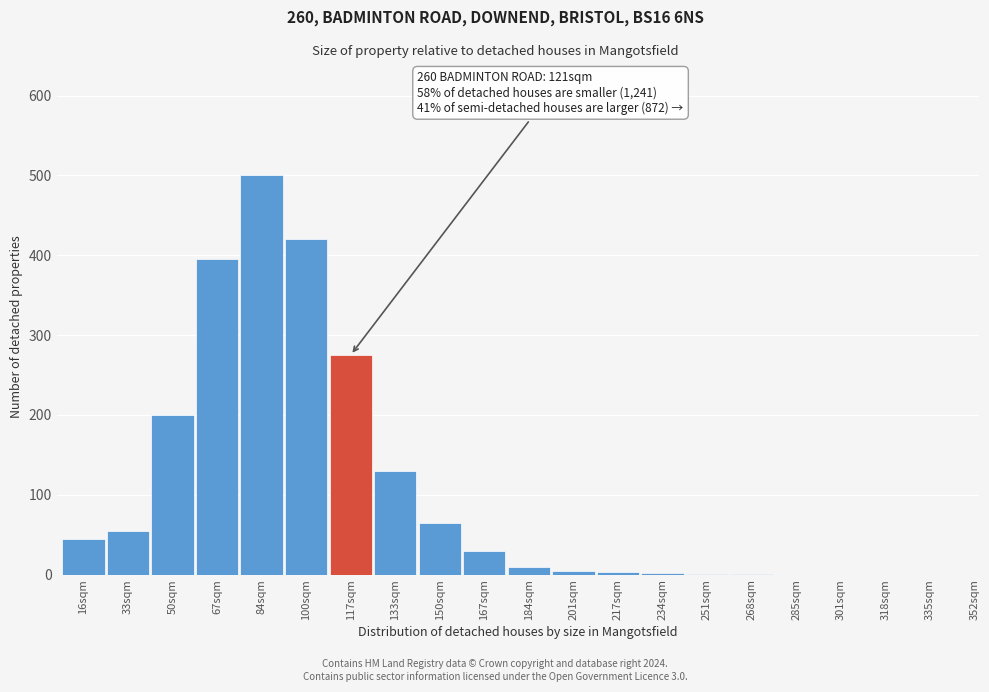

The value at 318sqm is 0. True or false?

True